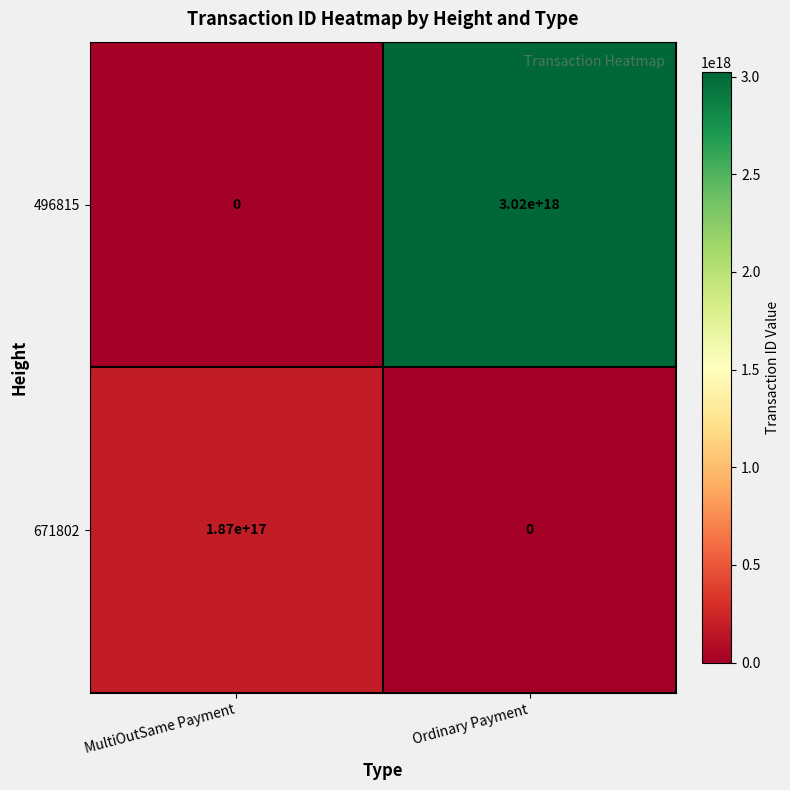

True or false: 496815 has a value of 0 at MultiOutSame Payment.

True